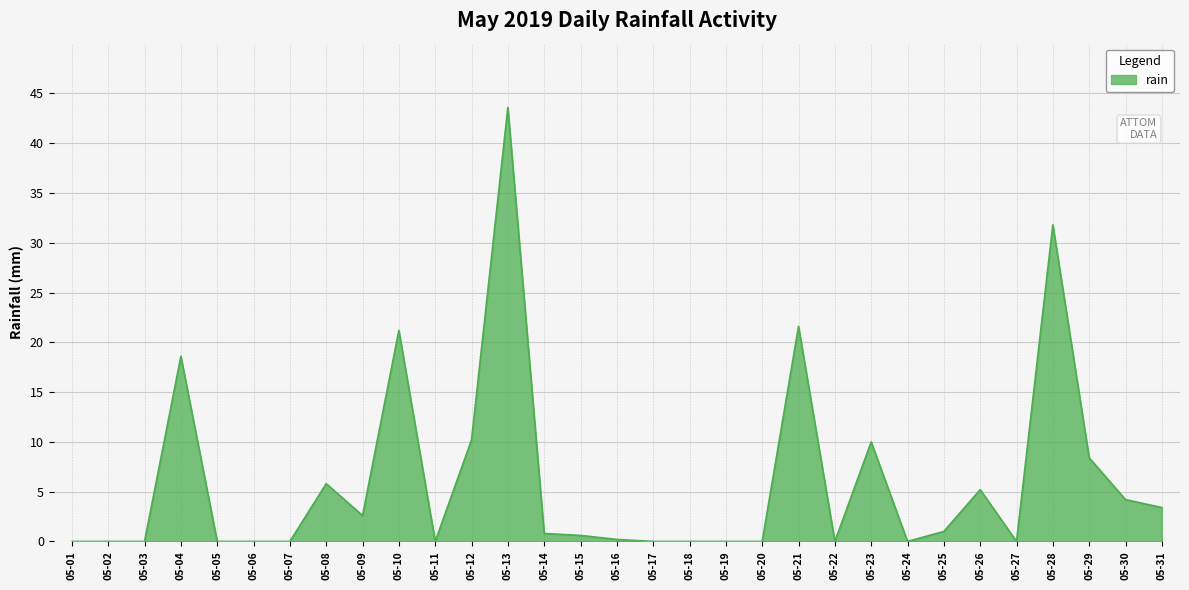

Is it true that the value at 05-09 is 1.1?

False